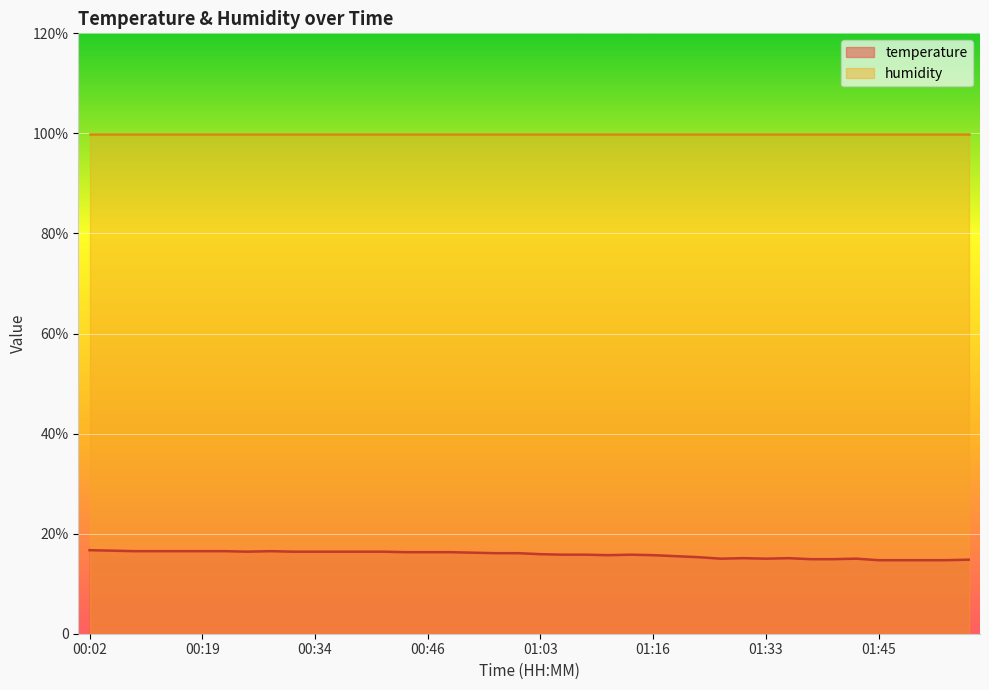

Read the value at 00:07.

16.6